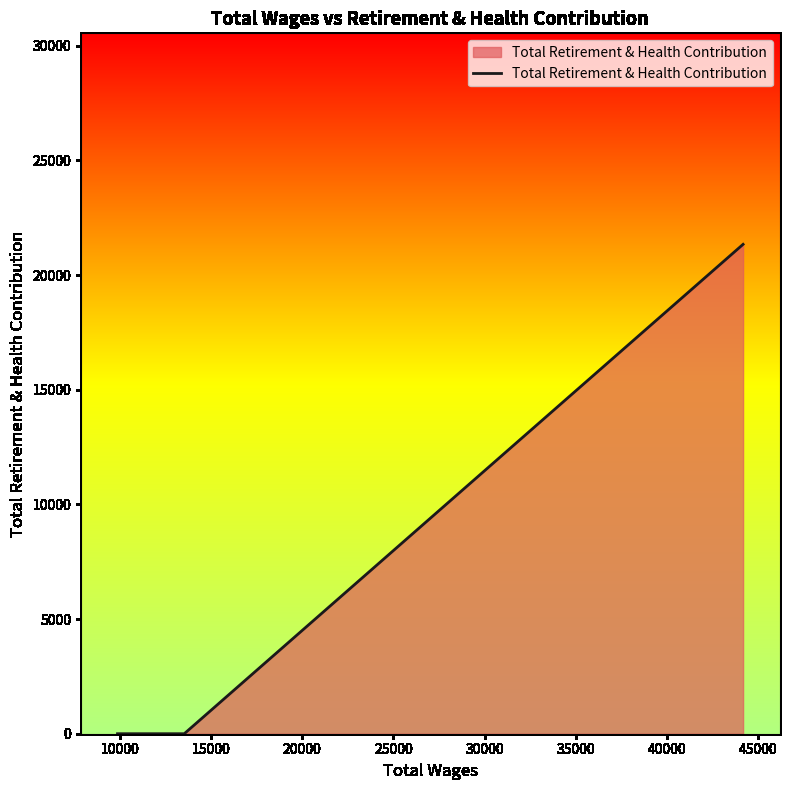

What is the maximum value shown in the chart?

21342